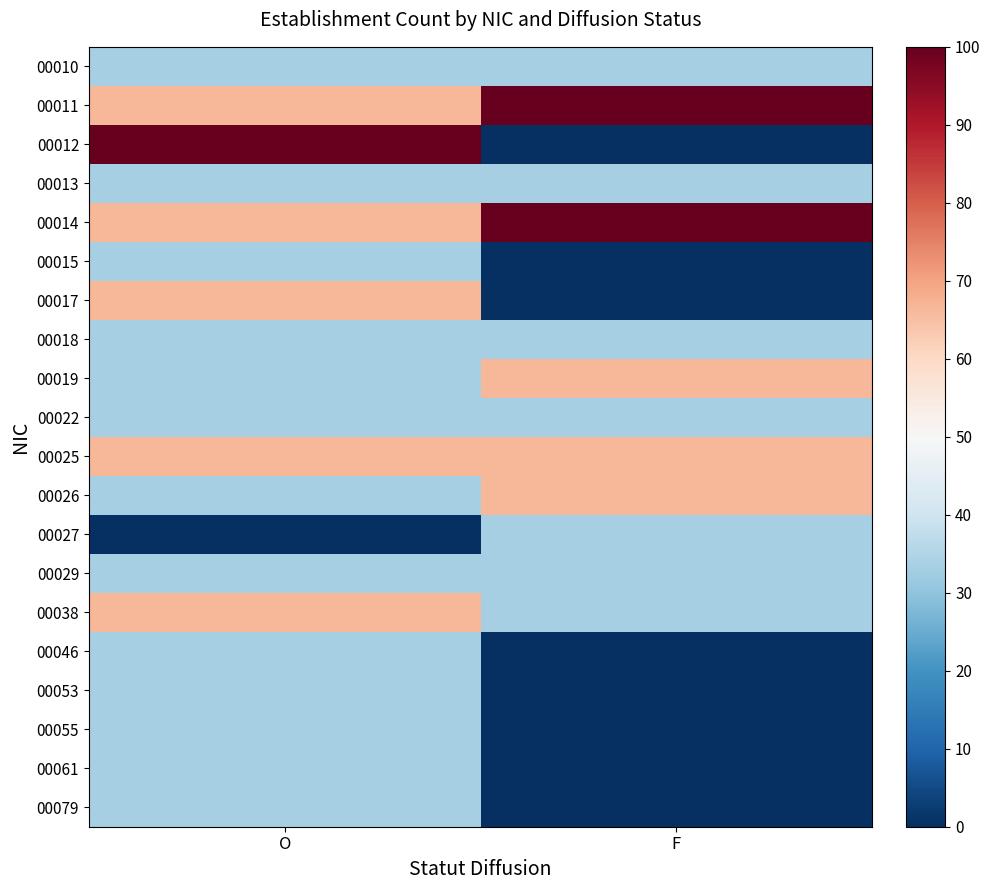

What is the greatest value displayed?

100.0